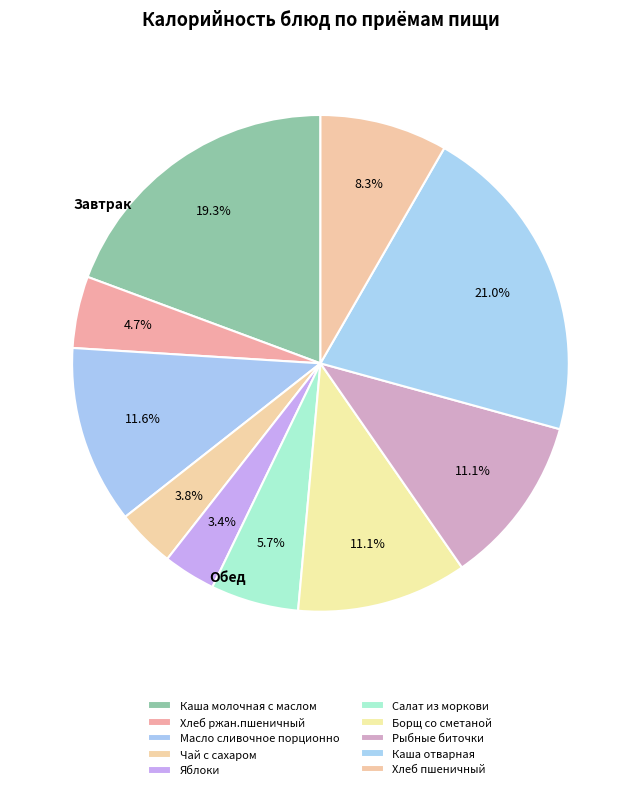

Count the number of slices in the pie.

10